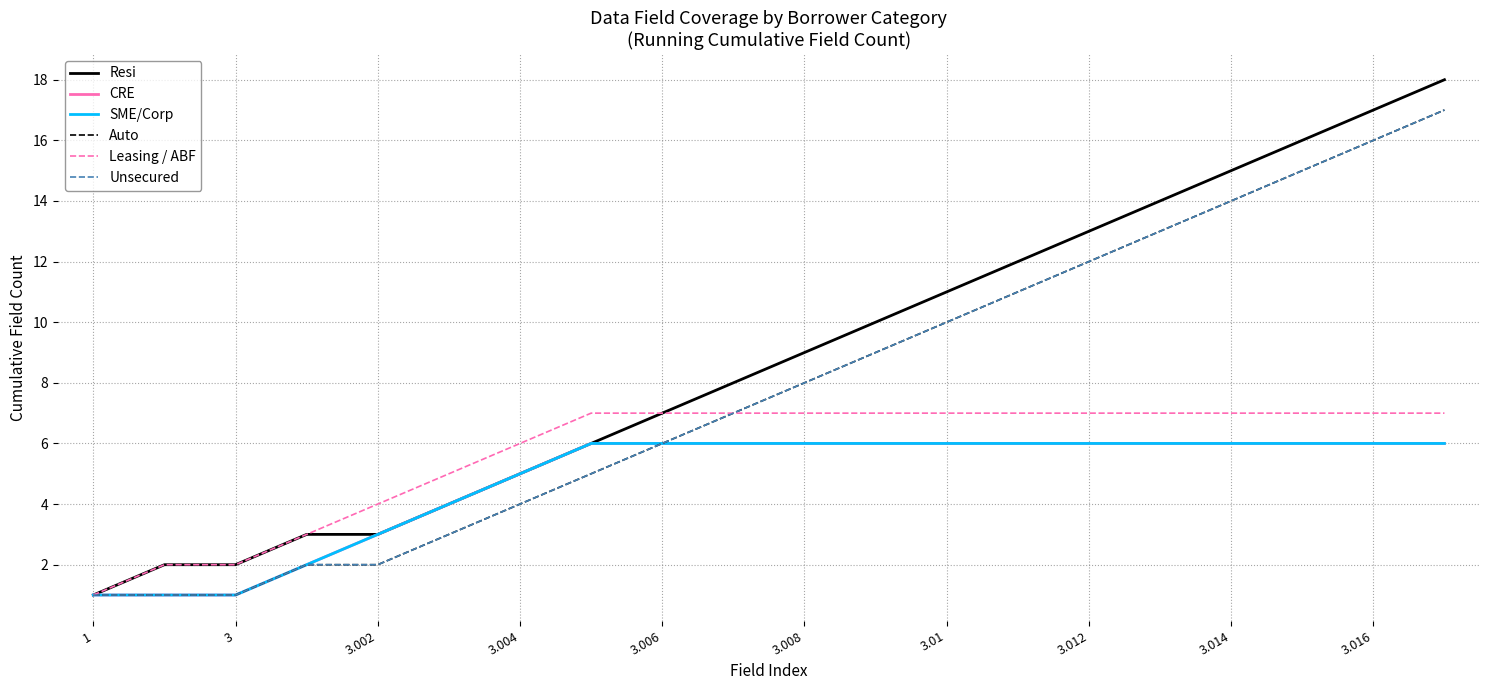

True or false: CRE and SME/Corp cross at least once.

False